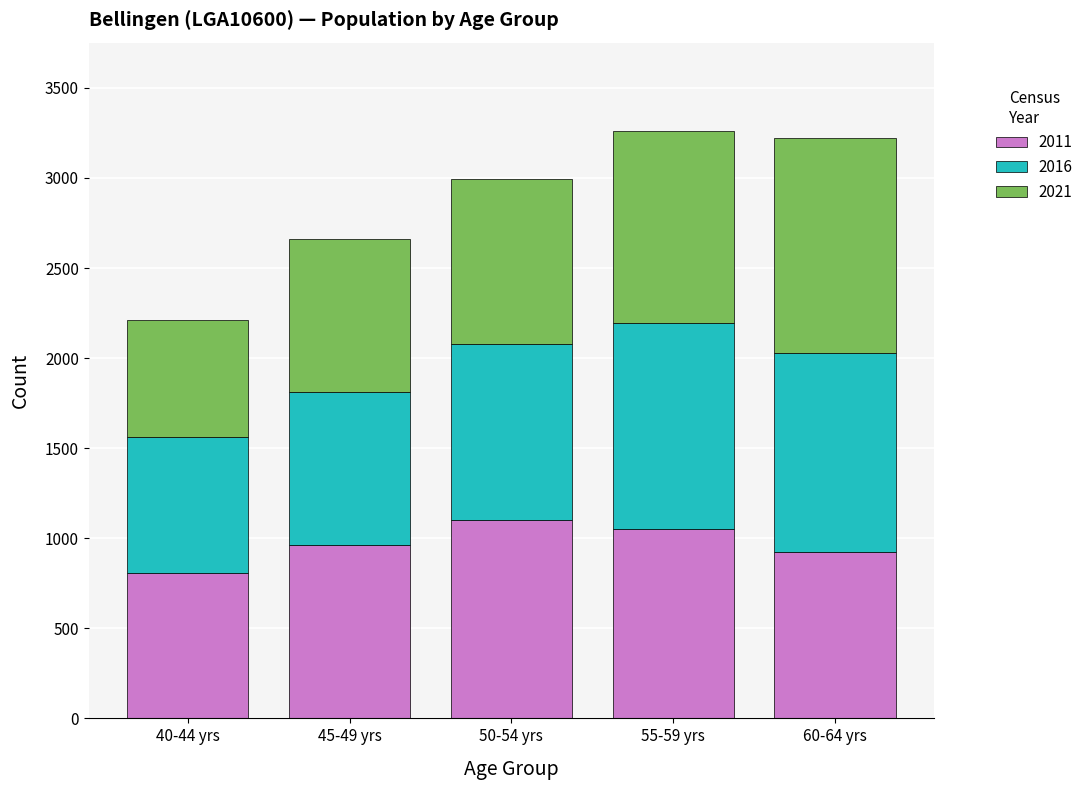

Reading right to left, list the values for the 2011 series.

60-64 yrs=922	55-59 yrs=1054	50-54 yrs=1099	45-49 yrs=961	40-44 yrs=807